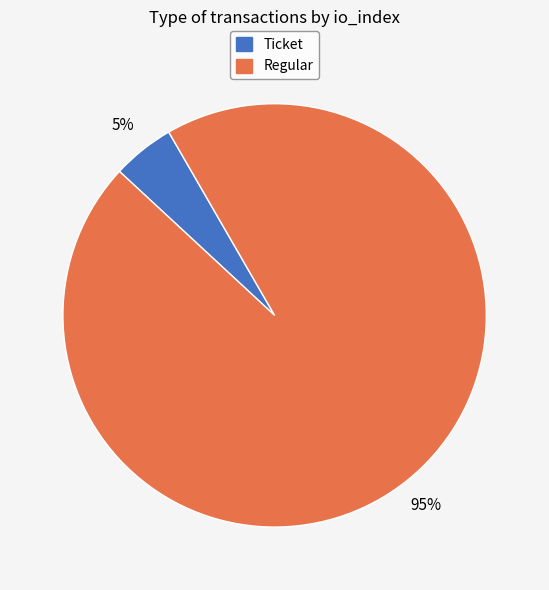

To the nearest percent, what is the difference between the largest and smallest slice percentages?

90%